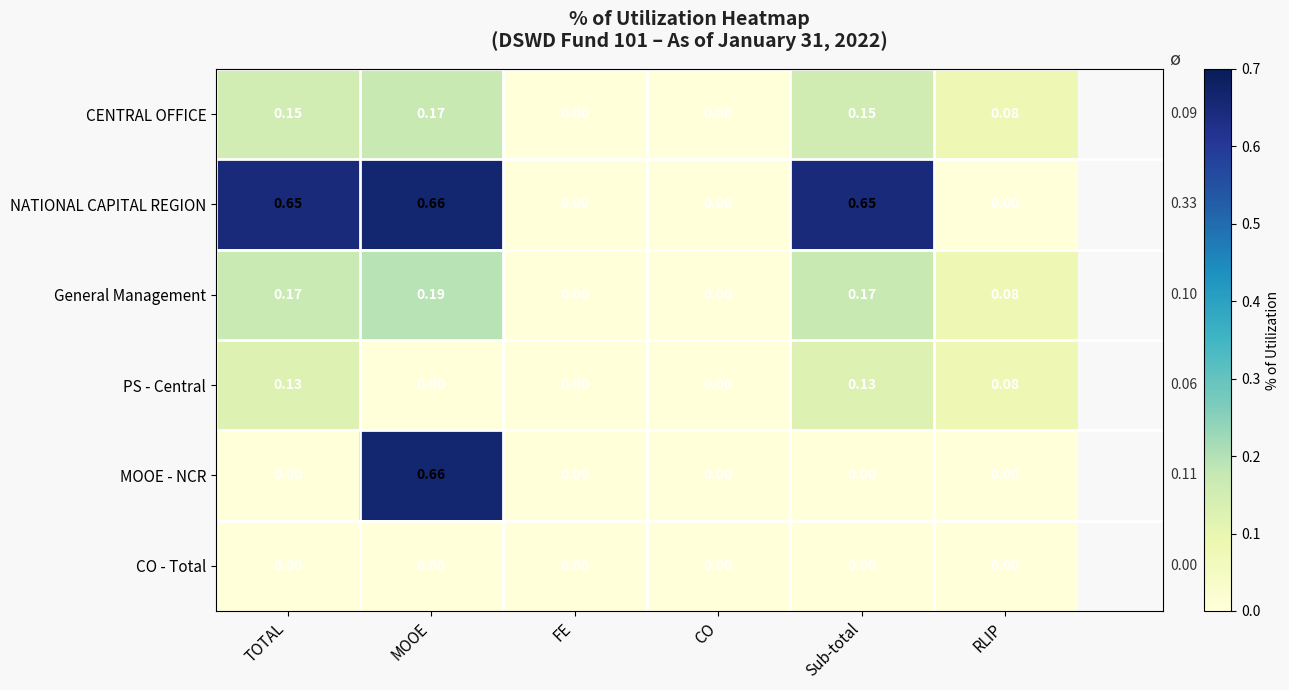

Which category has the highest value across all series?

MOOE